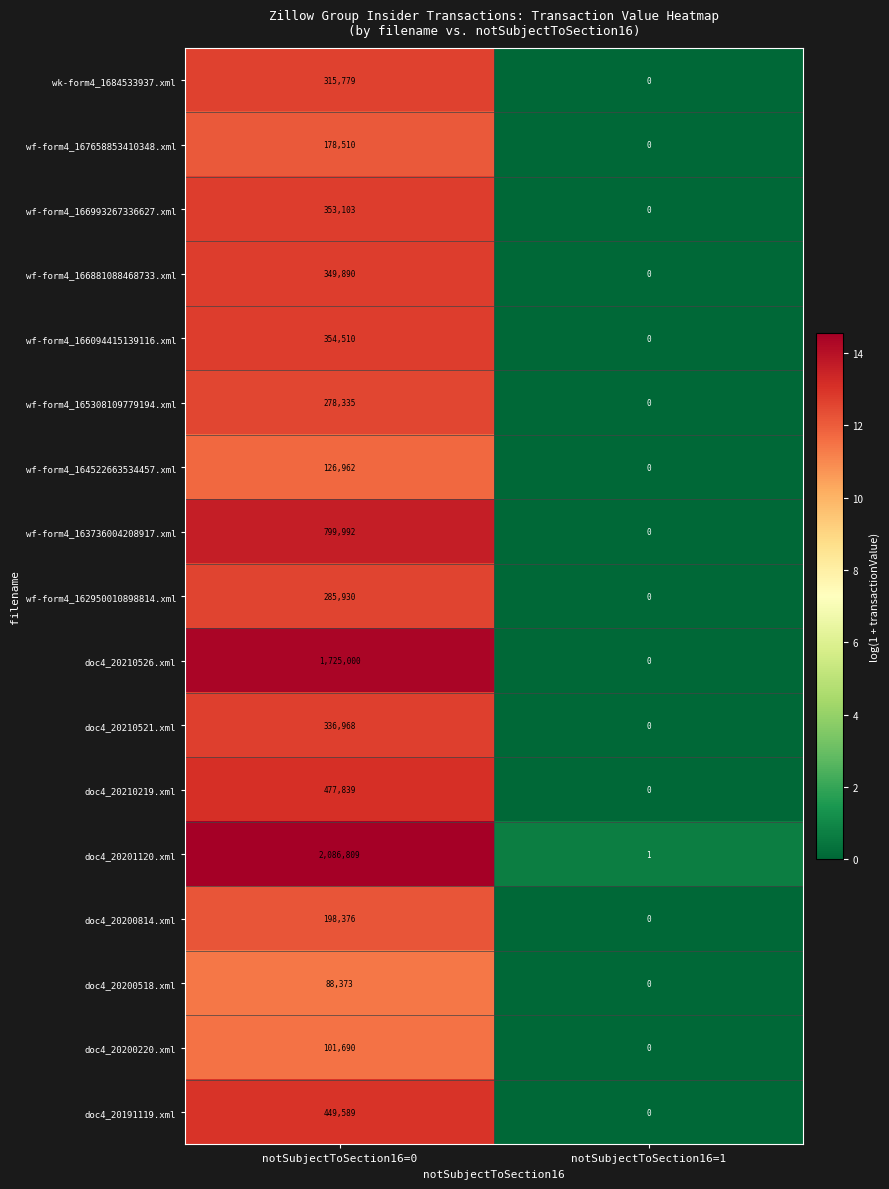

How many values in the doc4_20191119.xml series are below 449589?

1